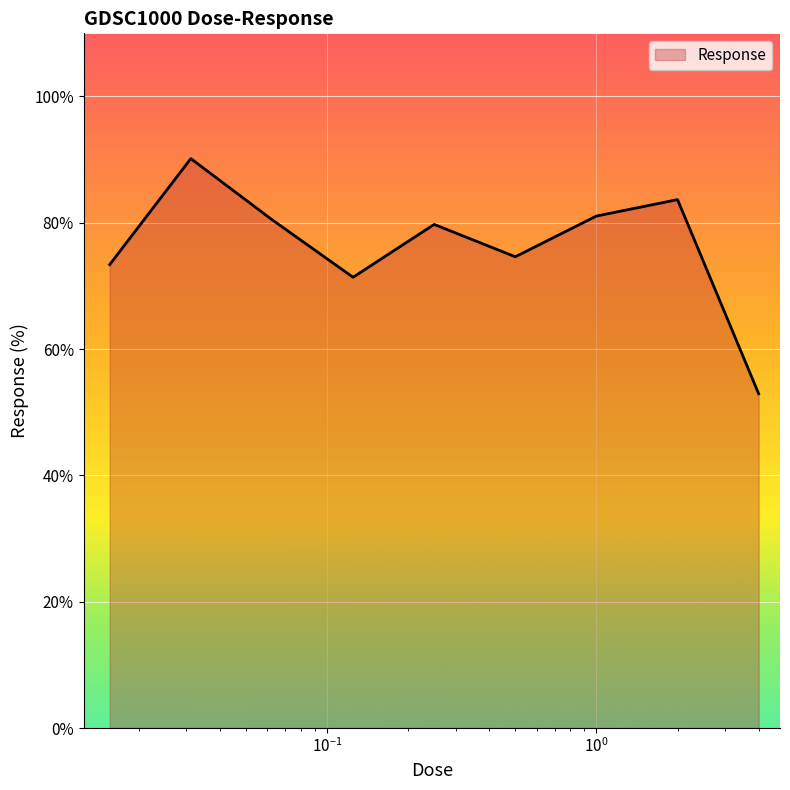

What is the smallest value displayed?

52.9